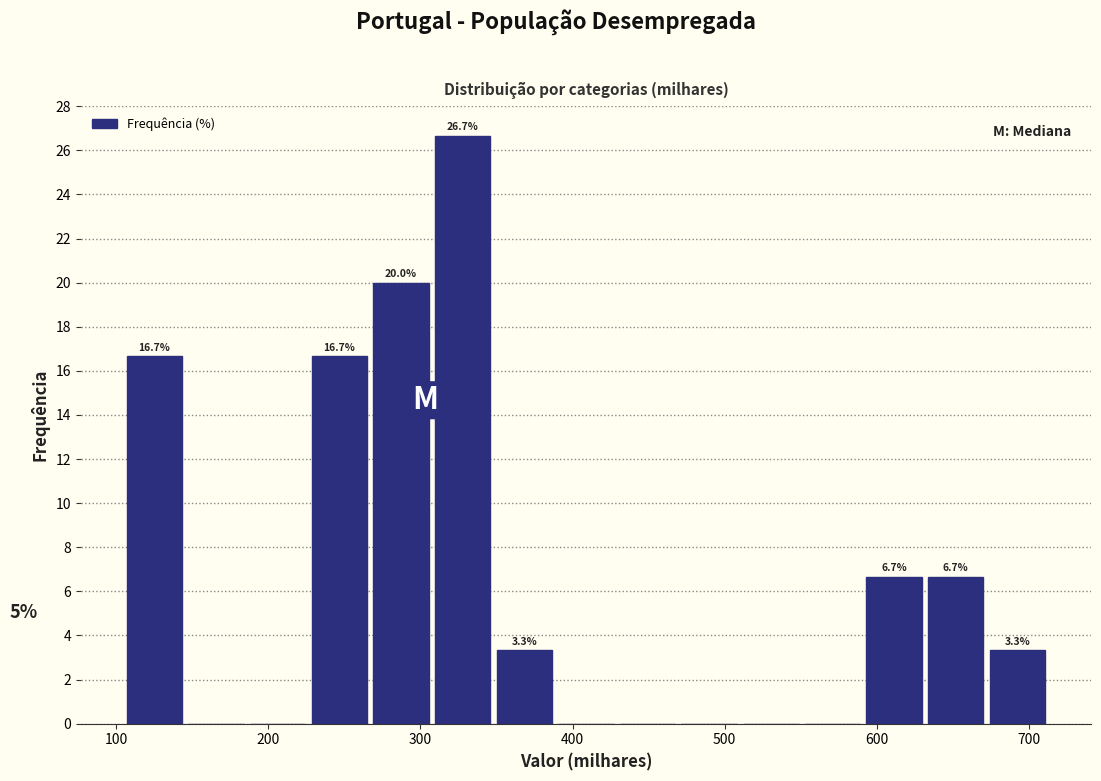

Which range on the x-axis has the tallest bar?

310 to 350